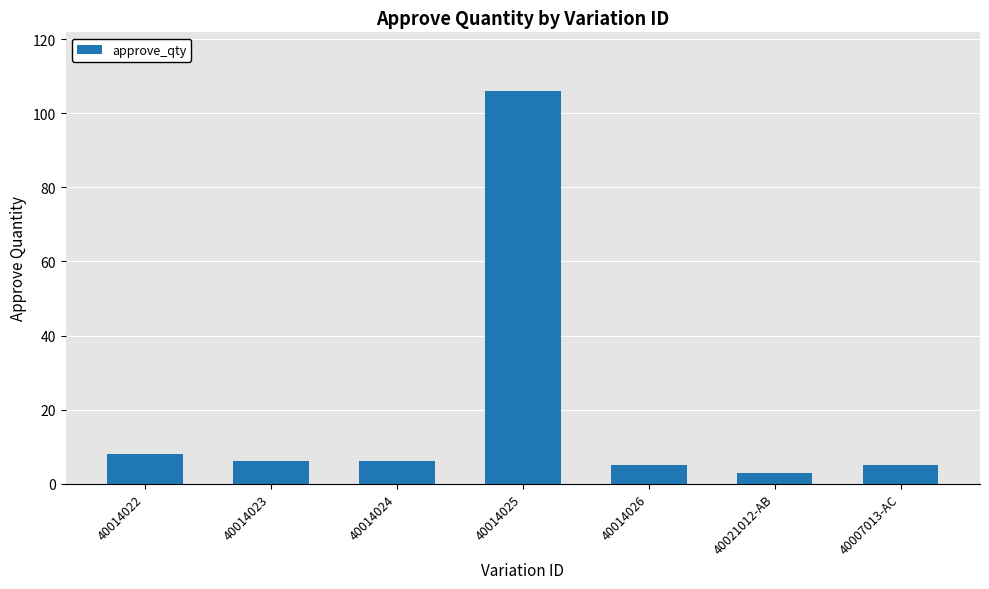

What is the value of the 1st bar from the left?

8